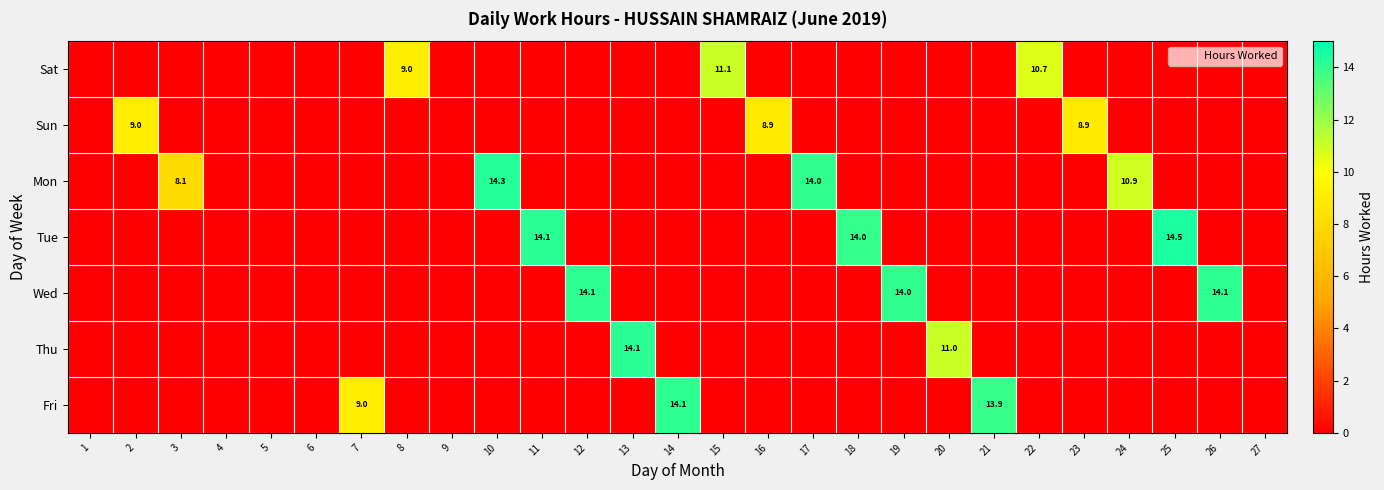

Which category has the highest value in the Tue series?

25